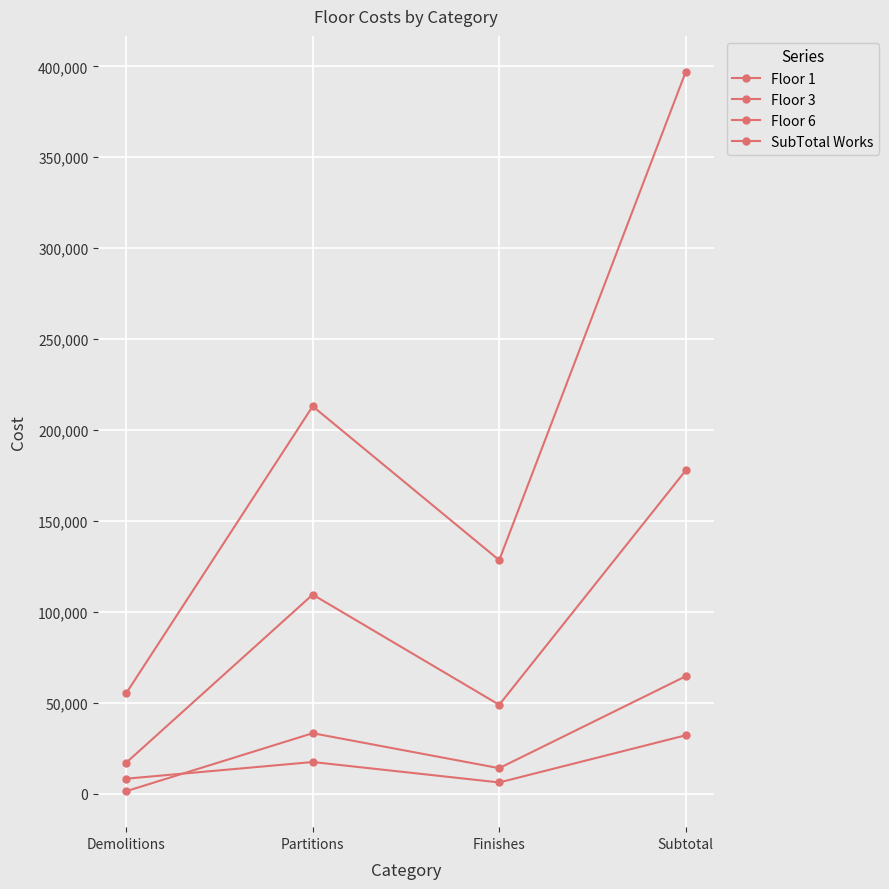

How many data points in Floor 6 are above 17540?

2